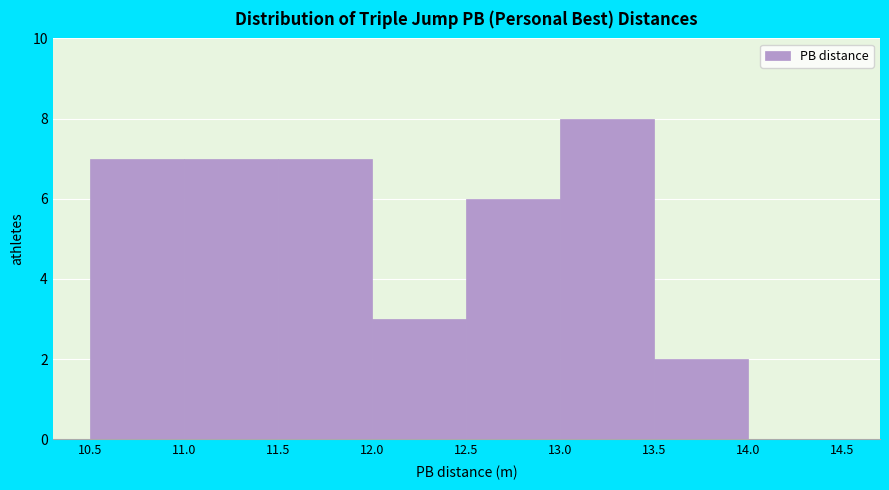

Reading left to right, list every bar in this chart as the range it spans on the x-axis followed by its height. The values are not printed on the chart, so give them approximately, as read against the axis.

10.5 to 11.0: 7
11.0 to 11.5: 7
11.5 to 12.0: 7
12.0 to 12.5: 3
12.5 to 13.0: 6
13.0 to 13.5: 8
13.5 to 14.0: 2
14.0 to 14.5: 0